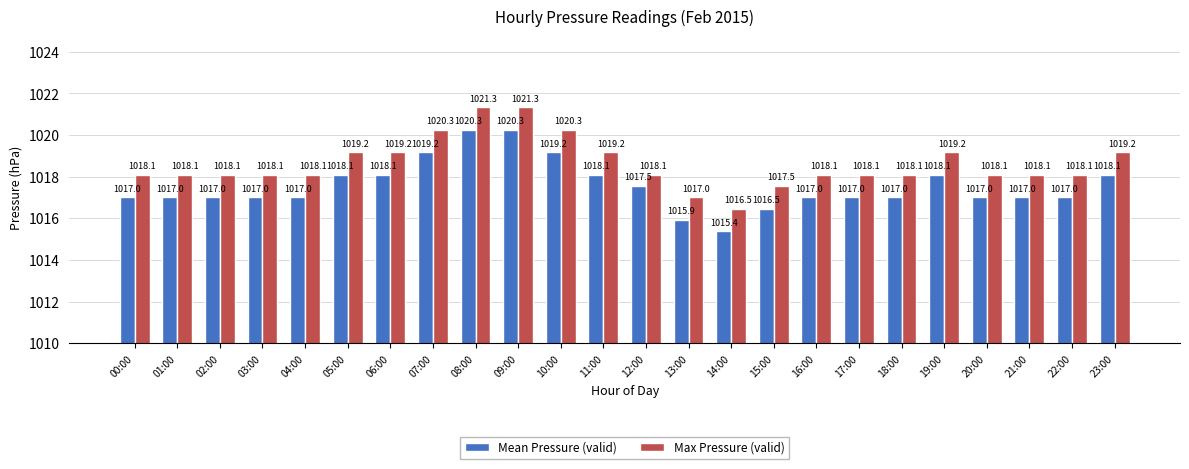

What is the sum of the Mean Pressure (valid) values at 11:00 and 02:00?

2035.1